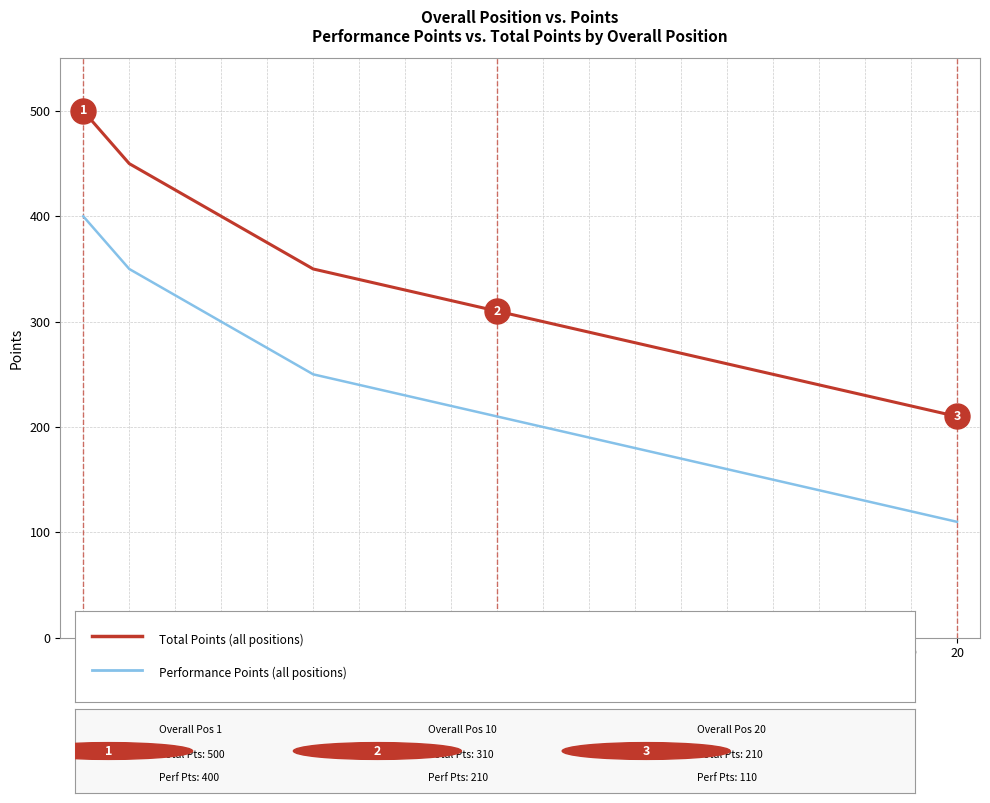

Reading left to right, list all the values displayed in this chart.

Total Points: 1=500	2=450	3=425	4=400	5=375	6=350	7=340	8=330	9=320	10=310	11=300	12=290	13=280	14=270	15=260	16=250	17=240	18=230	19=220	20=210
Performance Points: 1=400	2=350	3=325	4=300	5=275	6=250	7=240	8=230	9=220	10=210	11=200	12=190	13=180	14=170	15=160	16=150	17=140	18=130	19=120	20=110